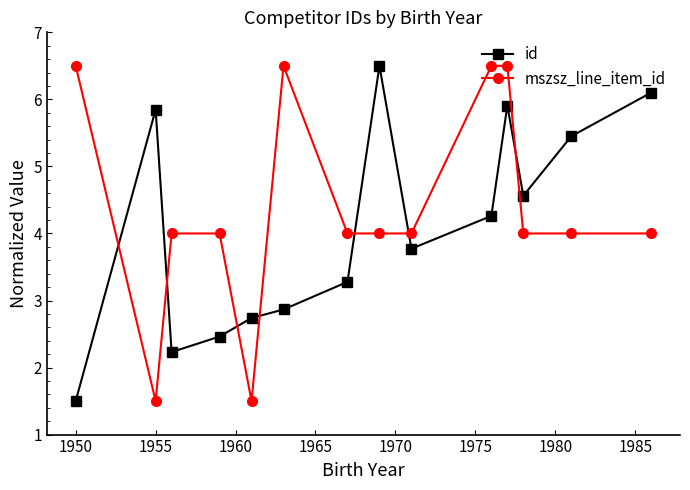

How many intersections are there between id and mszsz_line_item_id?

7